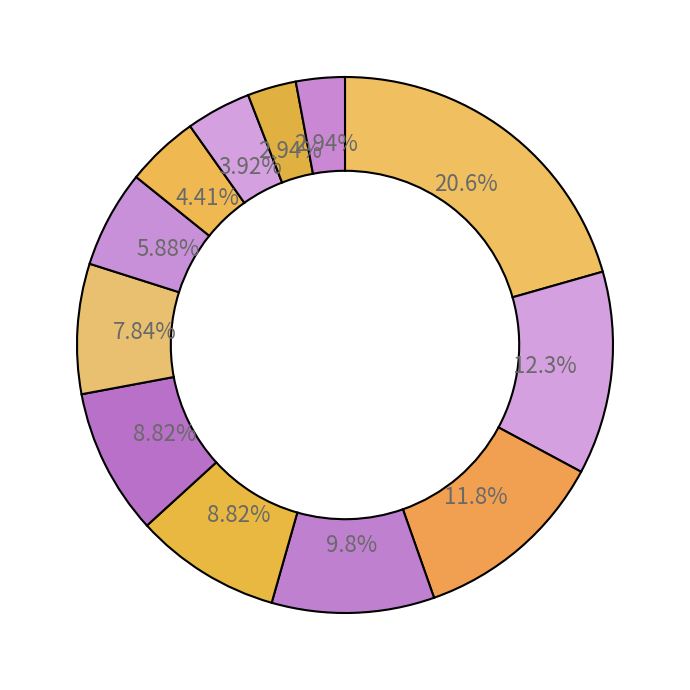

Count the number of slices in the pie.

12